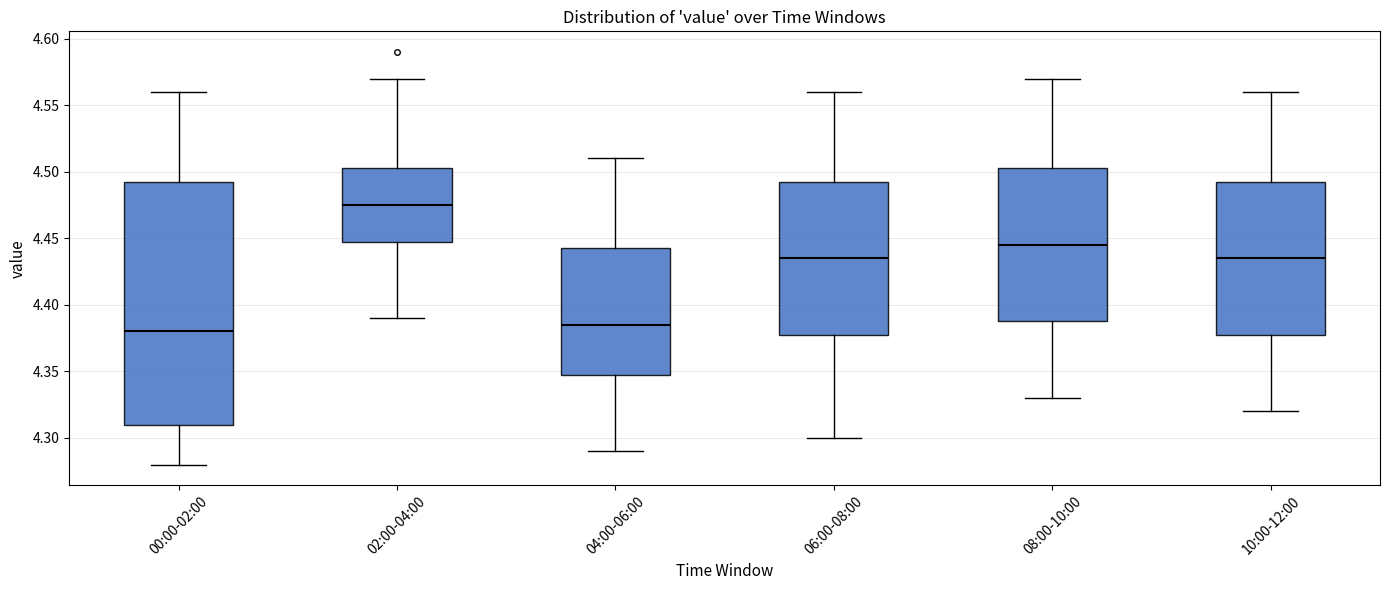

Which box has the highest median line?

02:00-04:00